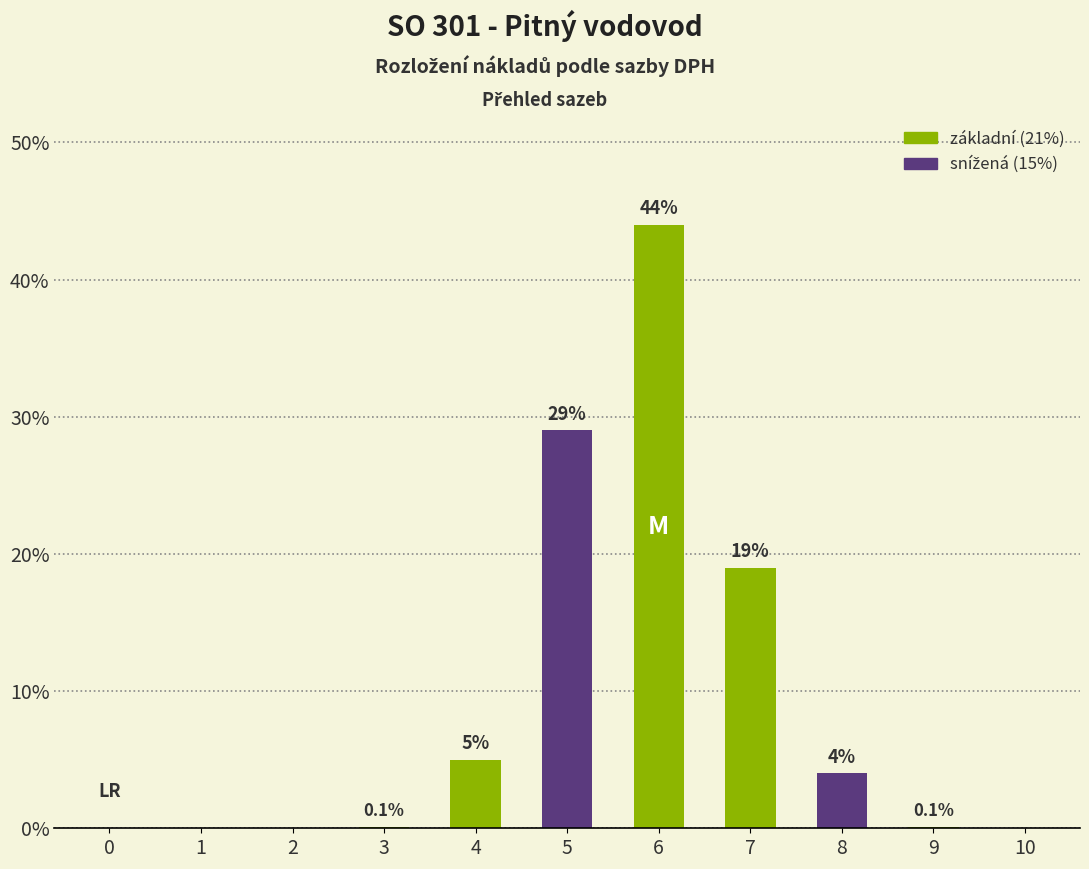

At which category is the sum across all series the highest?

6